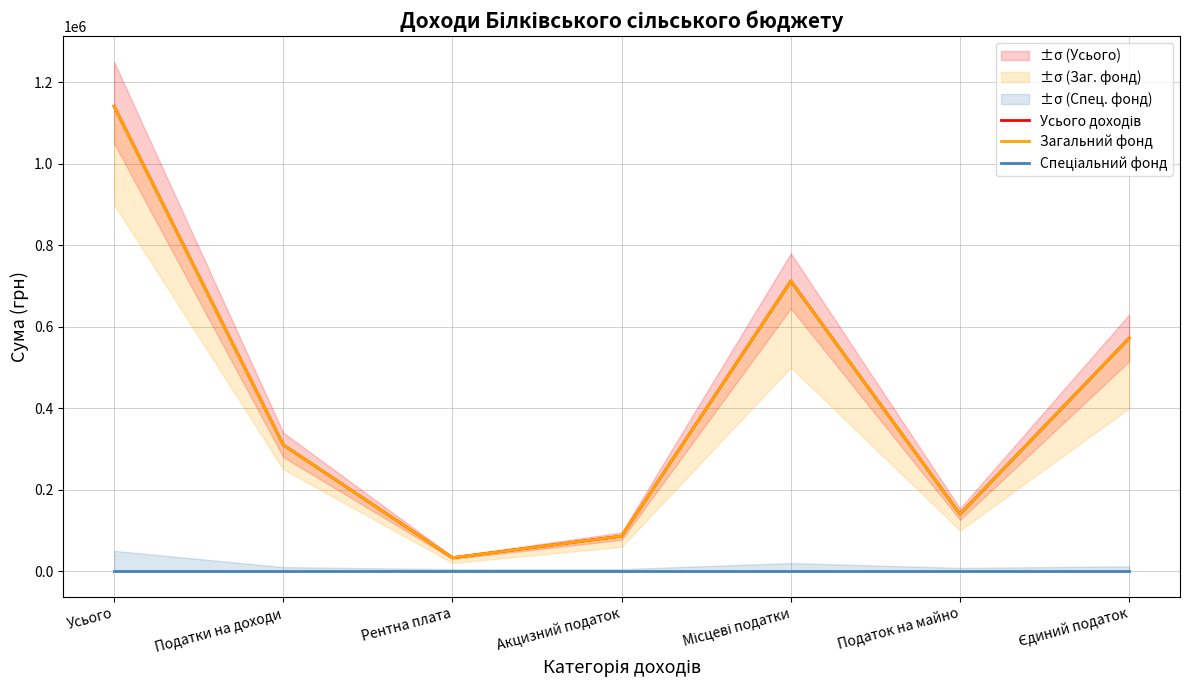

How many values in the Загальний фонд series are below 310000?

3